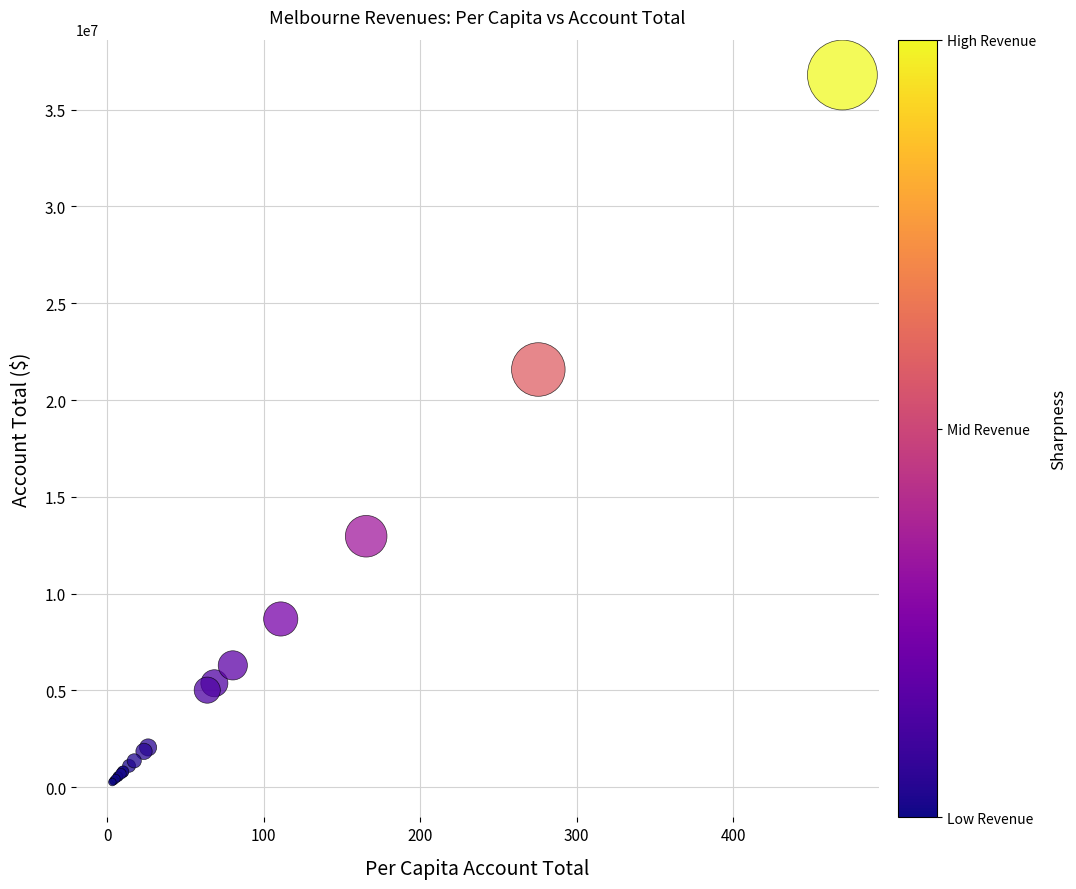

What Y value in the scatter plot is closest to 18526715?

21575415